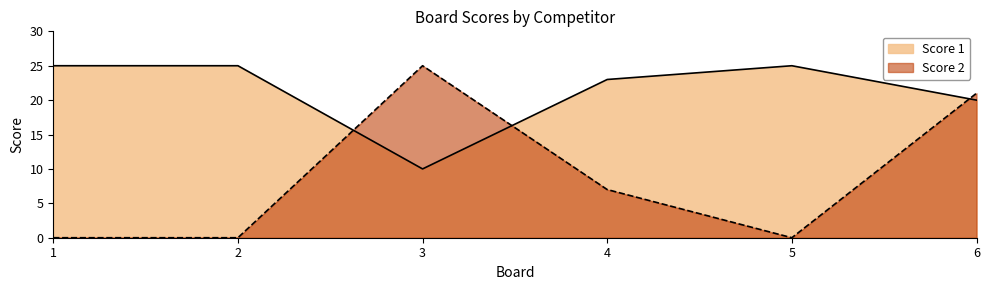

At 1, list the series in order from smallest to largest.

Score 2, Score 1